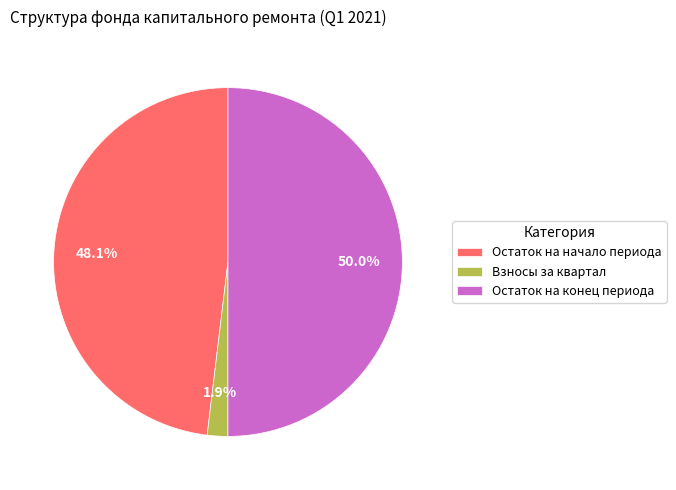

Count the number of slices in the pie.

3